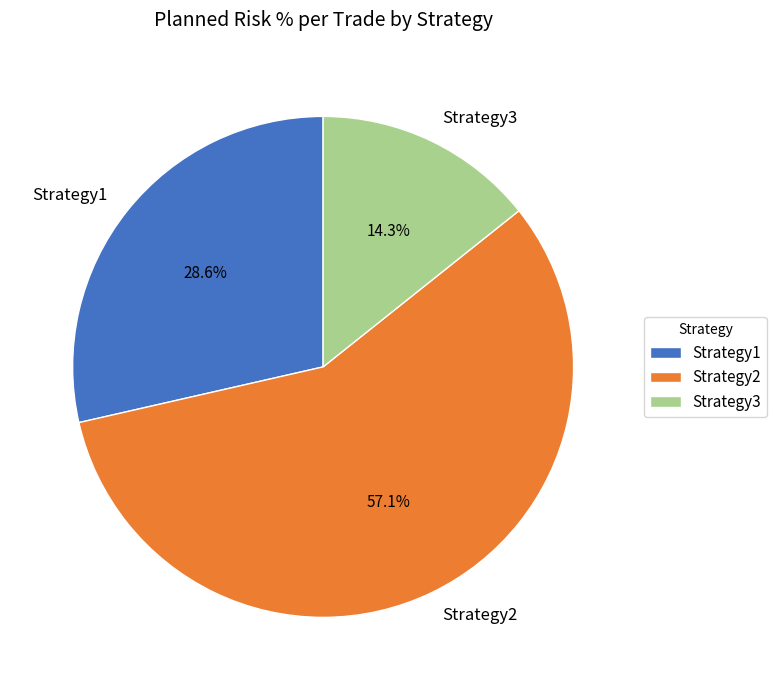

Count the number of slices in the pie.

3